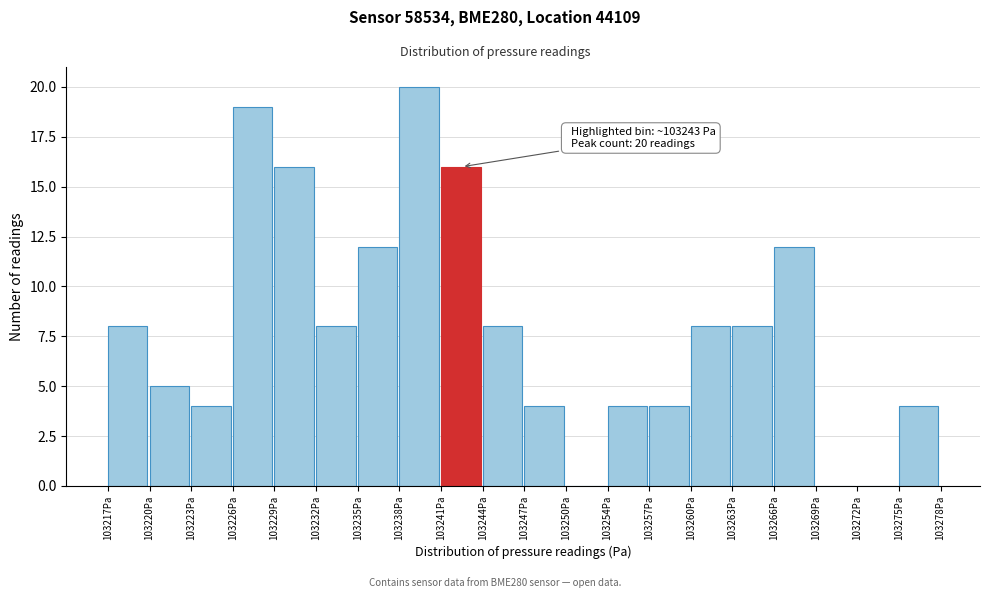

Over which range of the x-axis is the bar tallest?

103238.5 to 103241.5